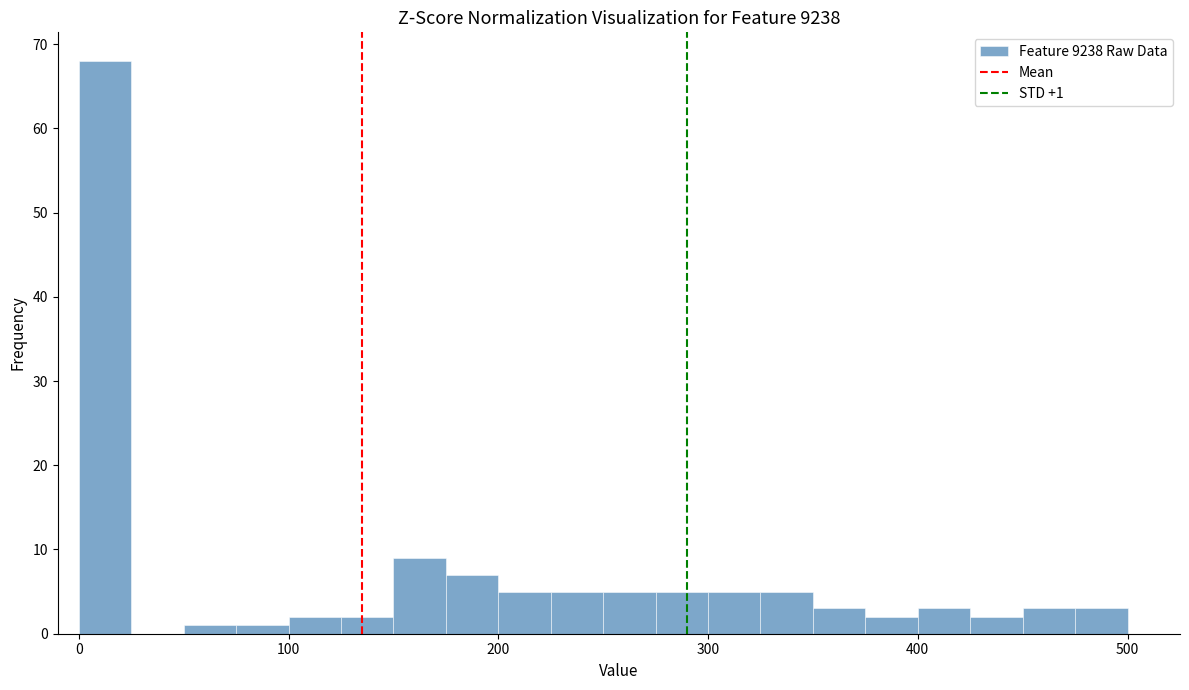

Around what value on the x-axis is the tallest bar? Give the approximate position of its centre, as read against the axis.

10